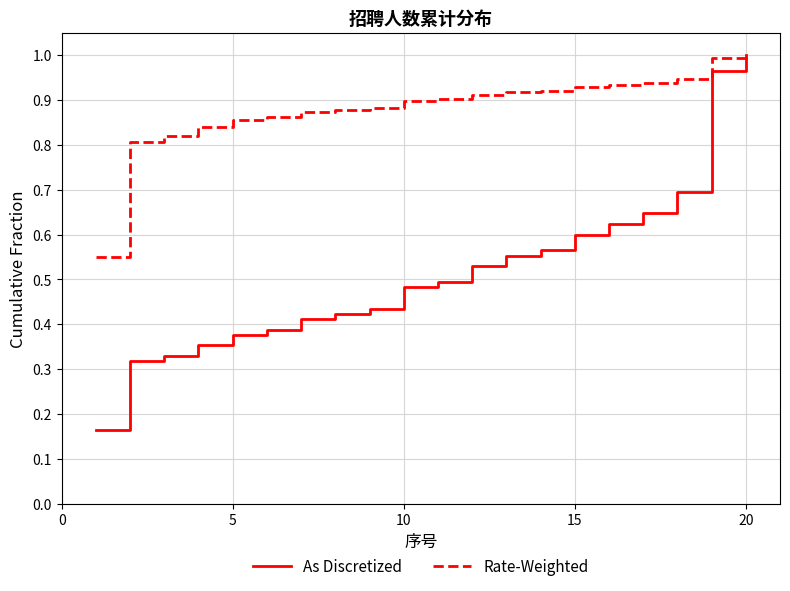

Rank the series by their average value, from highest to lowest.

Rate-Weighted, As Discretized